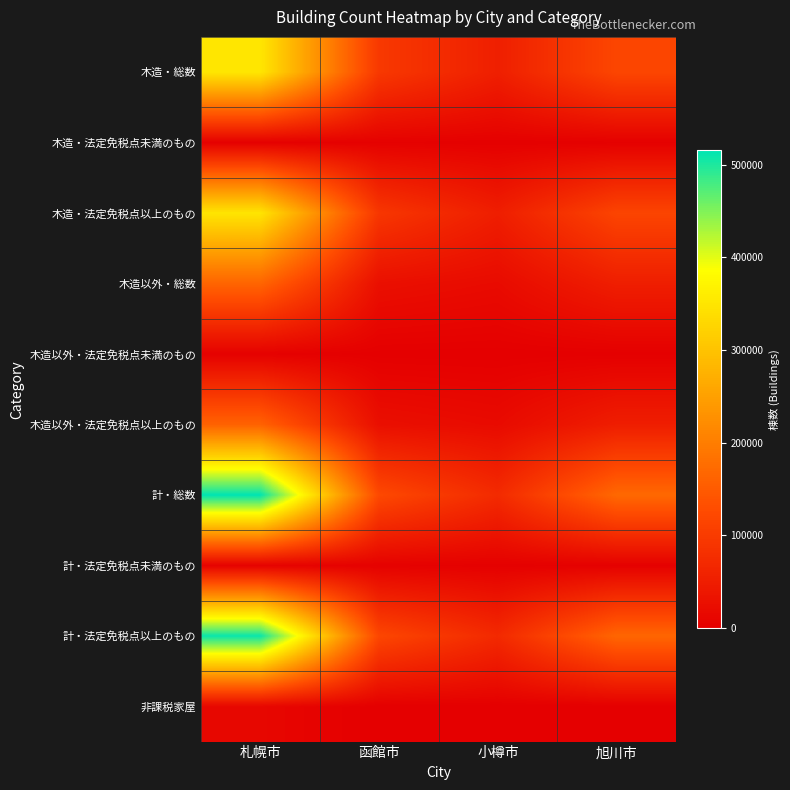

Reading right to left, transcribe all the data shown in this chart.

木造・総数: 旭川市=117888	小樽市=53276	函館市=96349	札幌市=351384
木造・法定免税点未満のもの: 旭川市=2376	小樽市=1931	函館市=3448	札幌市=2229
木造・法定免税点以上のもの: 旭川市=115512	小樽市=51345	函館市=92901	札幌市=349155
木造以外・総数: 旭川市=51741	小樽市=19287	函館市=27077	札幌市=164223
木造以外・法定免税点未満のもの: 旭川市=856	小樽市=208	函館市=679	札幌市=3320
木造以外・法定免税点以上のもの: 旭川市=50885	小樽市=19079	函館市=26398	札幌市=160903
計・総数: 旭川市=169629	小樽市=72563	函館市=123426	札幌市=515607
計・法定免税点未満のもの: 旭川市=3232	小樽市=2139	函館市=4127	札幌市=5549
計・法定免税点以上のもの: 旭川市=166397	小樽市=70424	函館市=119299	札幌市=510058
非課税家屋: 旭川市=0	小樽市=0	函館市=0	札幌市=12802